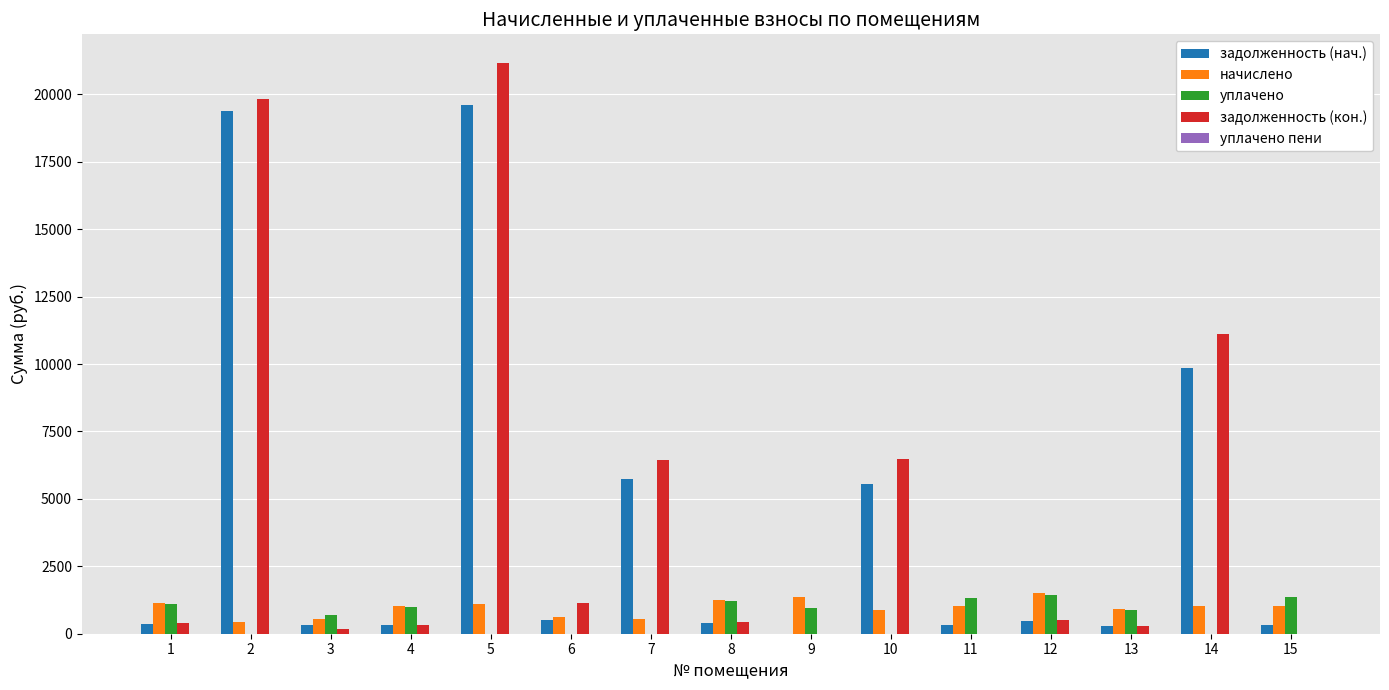

Is the value of уплачено at 3 greater than the value of задолженность (кон.) at 10?

No